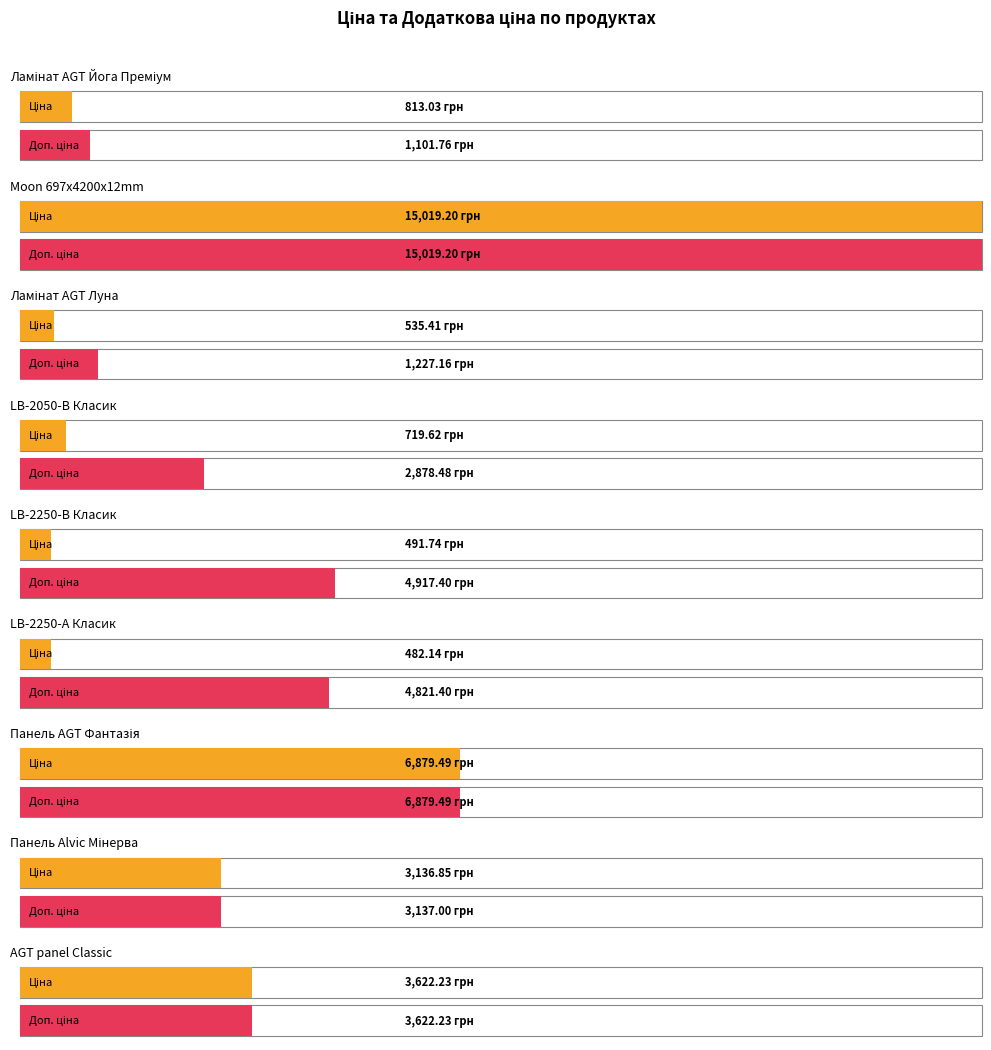

What is the value of the Ціна bar at the 6th from the left?

482.1